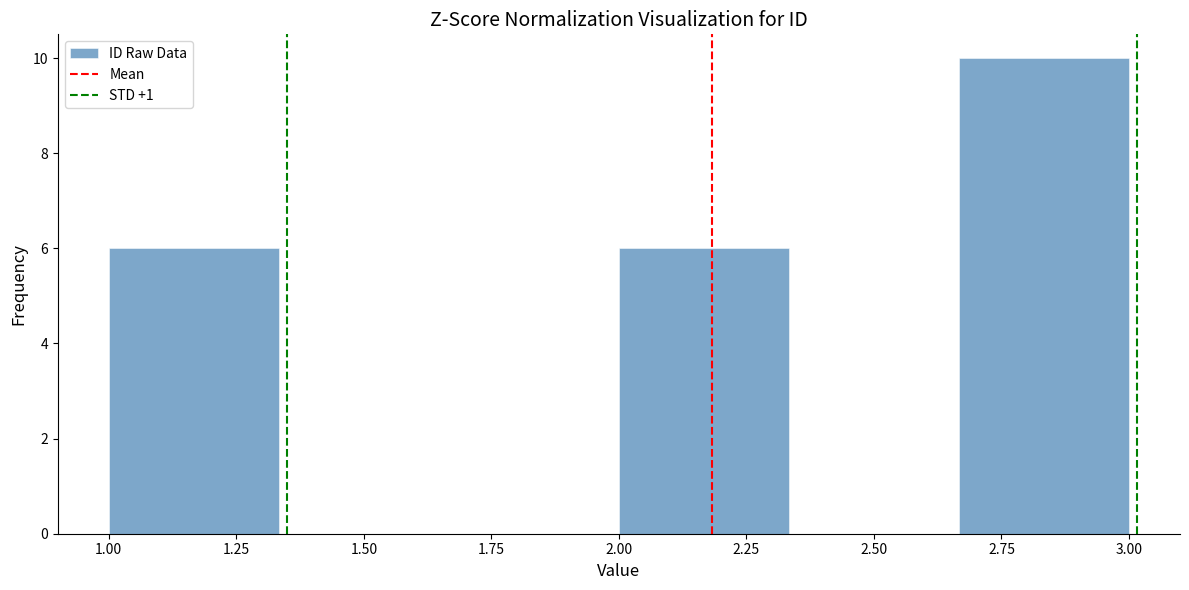

Reading left to right, transcribe this chart: for each bar, give the range it covers on the x-axis and its height. Neither the bar edges nor the heights are printed on the chart, so give them approximately, as read against the axes.

1.00 to 1.35: 6
1.35 to 1.65: 0
1.65 to 2.00: 0
2.00 to 2.35: 6
2.35 to 2.65: 0
2.65 to 3.00: 10